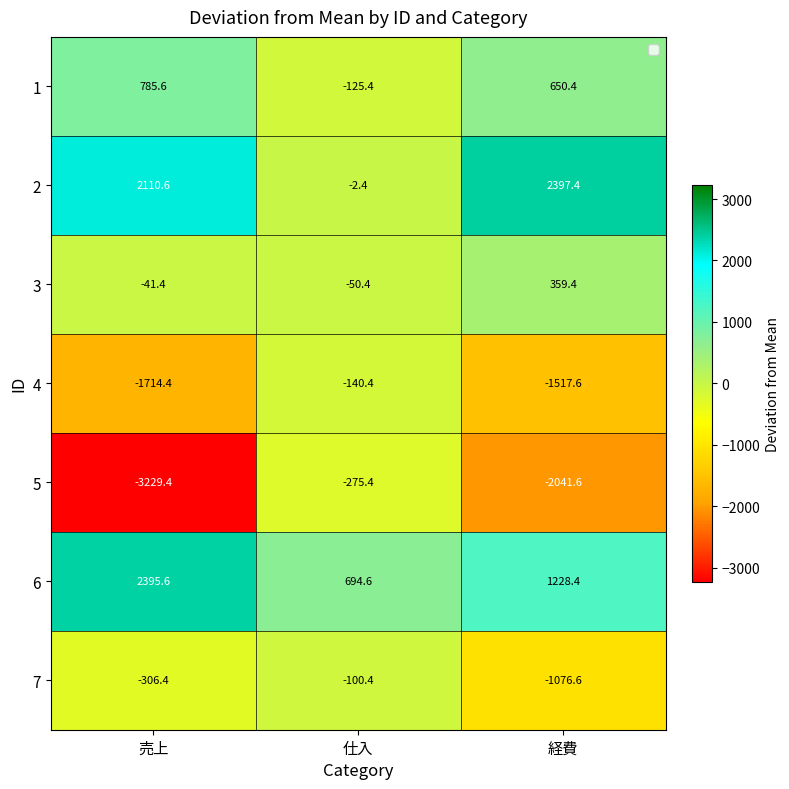

Reading left to right, what are all the values shown in this chart?

1: 785.6	-125.4	650.4
2: 2110.6	-2.4	2397.4
3: -41.4	-50.4	359.4
4: -1714.4	-140.4	-1517.6
5: -3229.4	-275.4	-2041.6
6: 2395.6	694.6	1228.4
7: -306.4	-100.4	-1076.6